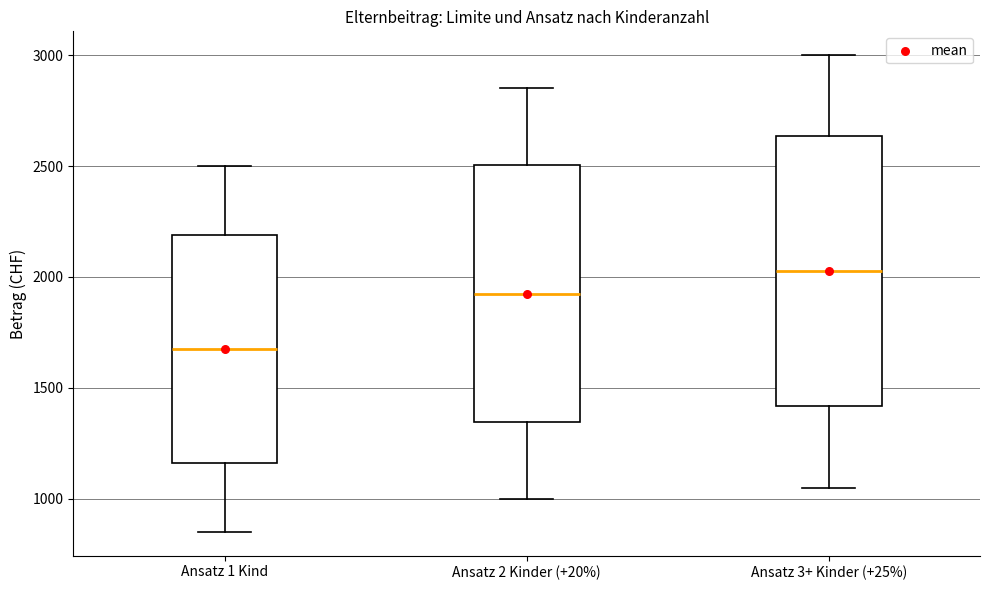

Which box is the tallest, from its lower edge to its upper edge?

Ansatz 3+ Kinder (+25%)